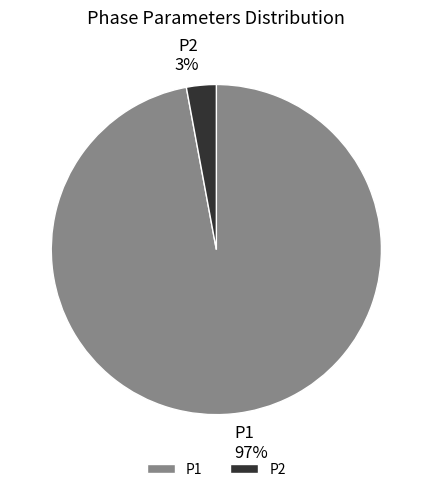

To the nearest percent, what portion does P2 represent?

3%